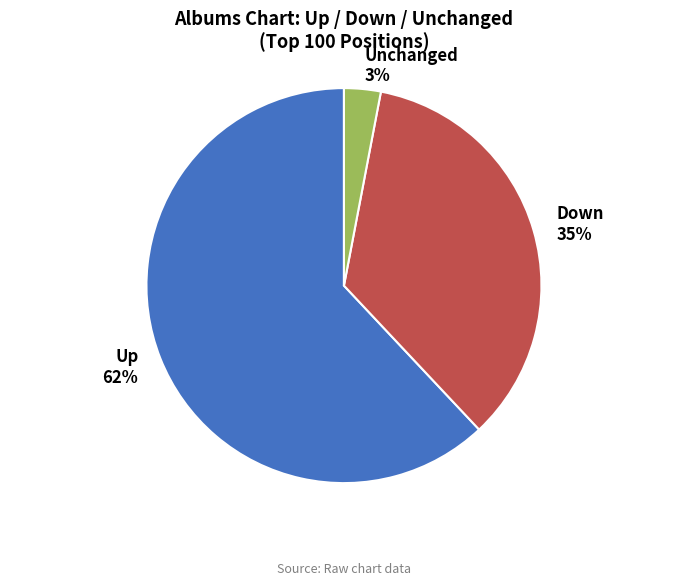

The Unchanged 3% slice represents 17% of the pie. True or false?

False